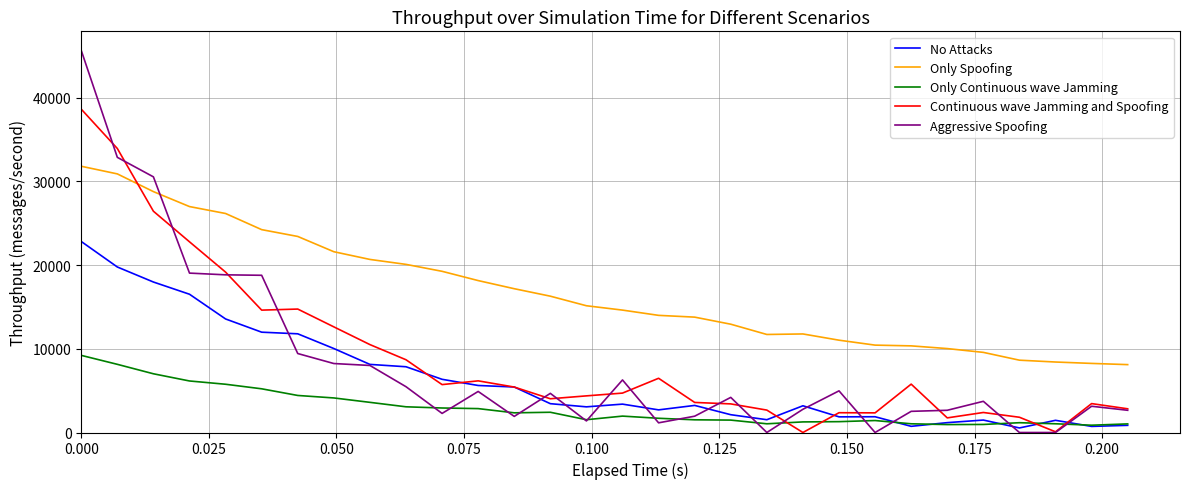

True or false: Only Continuous wave Jamming has more than 0 points higher than both neighbors.

True